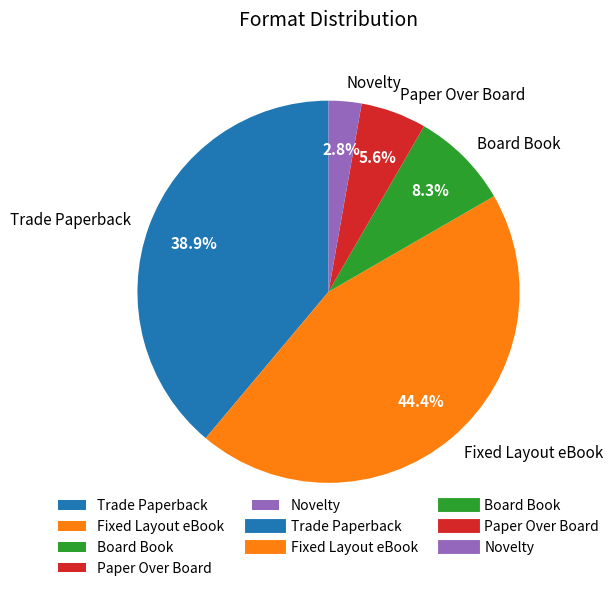

What portion of the pie excludes Novelty?

97.2%